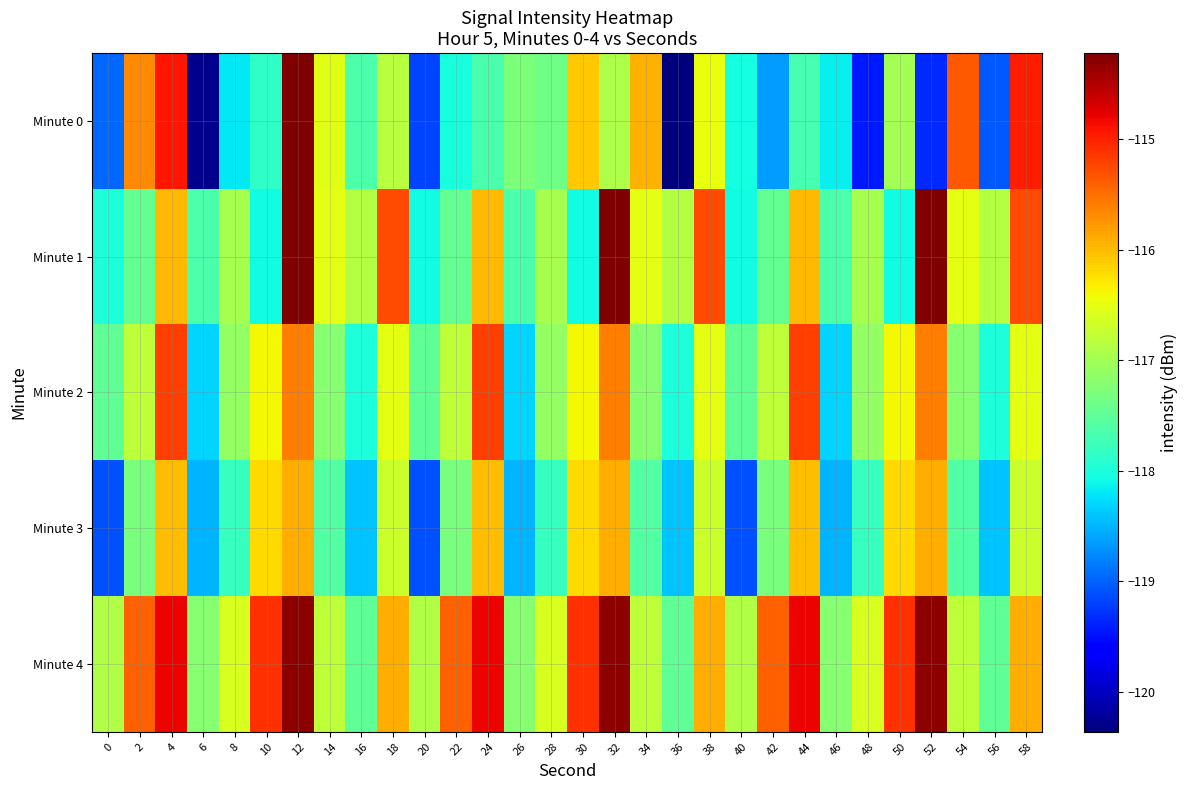

Reading left to right, transcribe all the data shown in this chart.

Minute 0: 0=-119.0	2=-115.7	4=-114.9	6=-120.3	8=-118.2	10=-117.8	12=-114.2	14=-116.5	16=-117.7	18=-116.8	20=-119.2	22=-118.0	24=-117.7	26=-117.3	28=-117.4	30=-116.1	32=-116.9	34=-115.9	36=-120.4	38=-116.5	40=-118.0	42=-118.6	44=-117.7	46=-118.1	48=-119.4	50=-117.0	52=-119.3	54=-115.4	56=-119.0	58=-115.0
Minute 1: 0=-118.0	2=-117.5	4=-116.0	6=-117.6	8=-117.0	10=-118.1	12=-114.2	14=-116.5	16=-116.9	18=-115.3	20=-118.1	22=-117.5	24=-116.0	26=-117.6	28=-117.0	30=-118.1	32=-114.2	34=-116.5	36=-116.9	38=-115.3	40=-118.1	42=-117.5	44=-116.0	46=-117.6	48=-117.0	50=-118.1	52=-114.2	54=-116.5	56=-116.9	58=-115.3
Minute 2: 0=-117.5	2=-116.8	4=-115.2	6=-118.3	8=-117.1	10=-116.4	12=-115.6	14=-117.2	16=-118.0	18=-116.5	20=-117.5	22=-116.8	24=-115.2	26=-118.3	28=-117.1	30=-116.4	32=-115.6	34=-117.2	36=-118.0	38=-116.5	40=-117.5	42=-116.8	44=-115.2	46=-118.3	48=-117.1	50=-116.4	52=-115.6	54=-117.2	56=-118.0	58=-116.5
Minute 3: 0=-119.1	2=-117.3	4=-116.0	6=-118.5	8=-117.8	10=-116.2	12=-115.9	14=-117.6	16=-118.4	18=-116.7	20=-119.1	22=-117.3	24=-116.0	26=-118.5	28=-117.8	30=-116.2	32=-115.9	34=-117.6	36=-118.4	38=-116.7	40=-119.1	42=-117.3	44=-116.0	46=-118.5	48=-117.8	50=-116.2	52=-115.9	54=-117.6	56=-118.4	58=-116.7
Minute 4: 0=-116.9	2=-115.4	4=-114.8	6=-117.2	8=-116.6	10=-115.1	12=-114.3	14=-116.8	16=-117.5	18=-115.9	20=-116.9	22=-115.4	24=-114.8	26=-117.2	28=-116.6	30=-115.1	32=-114.3	34=-116.8	36=-117.5	38=-115.9	40=-116.9	42=-115.4	44=-114.8	46=-117.2	48=-116.6	50=-115.1	52=-114.3	54=-116.8	56=-117.5	58=-115.9